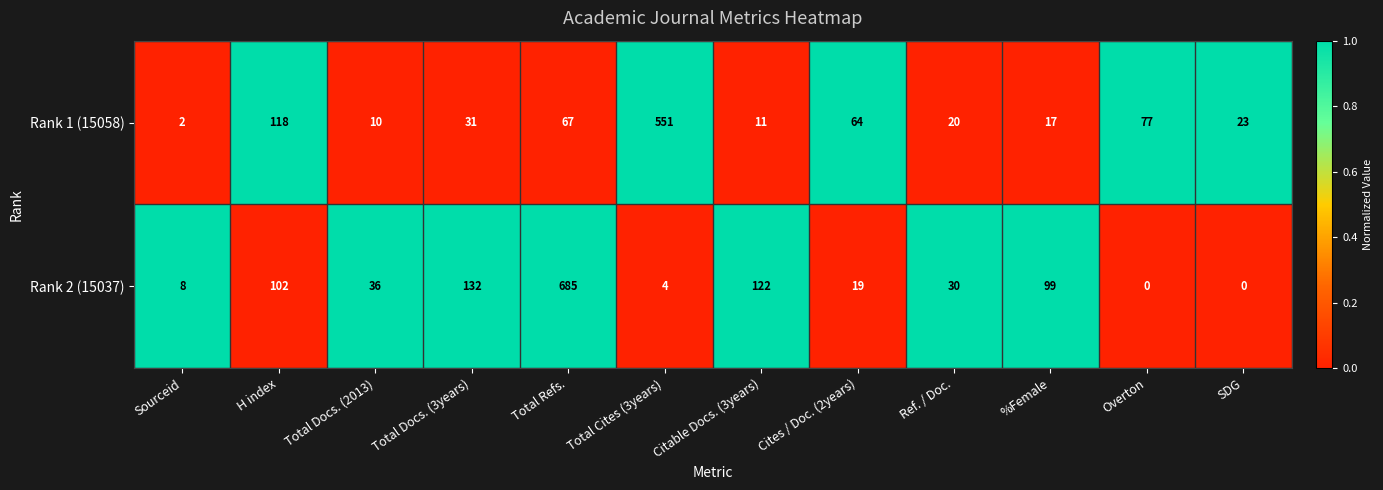

What is the total value across all series at Citable Docs. (3years)?

133